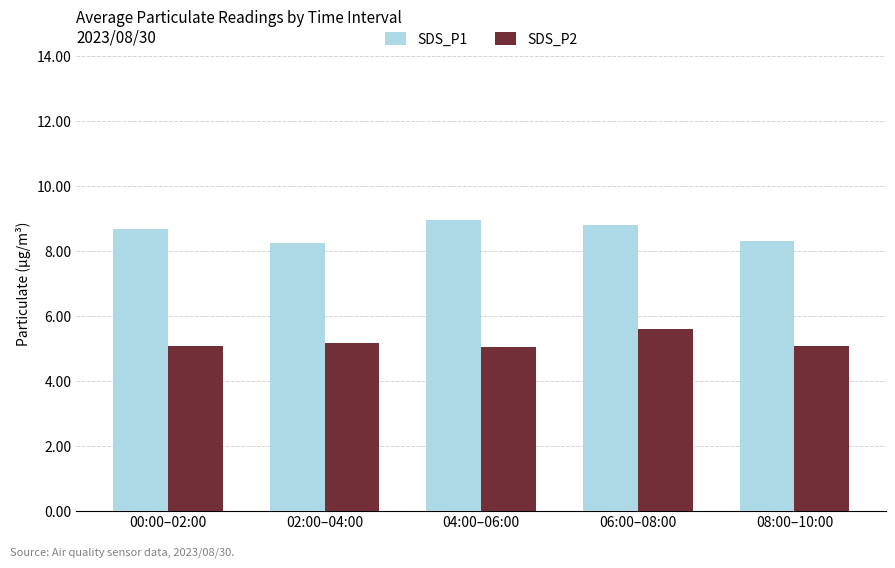

What is the greatest value displayed?

9.0